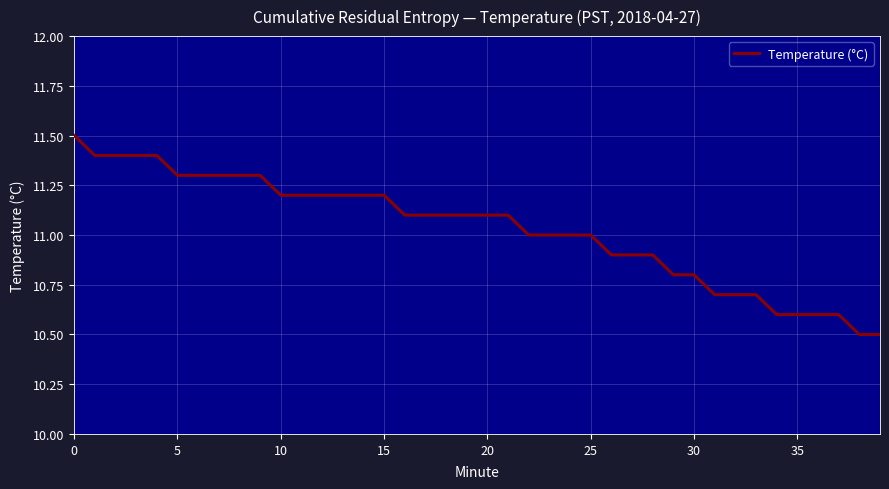

Is this an area chart (filled region under the line)?

No